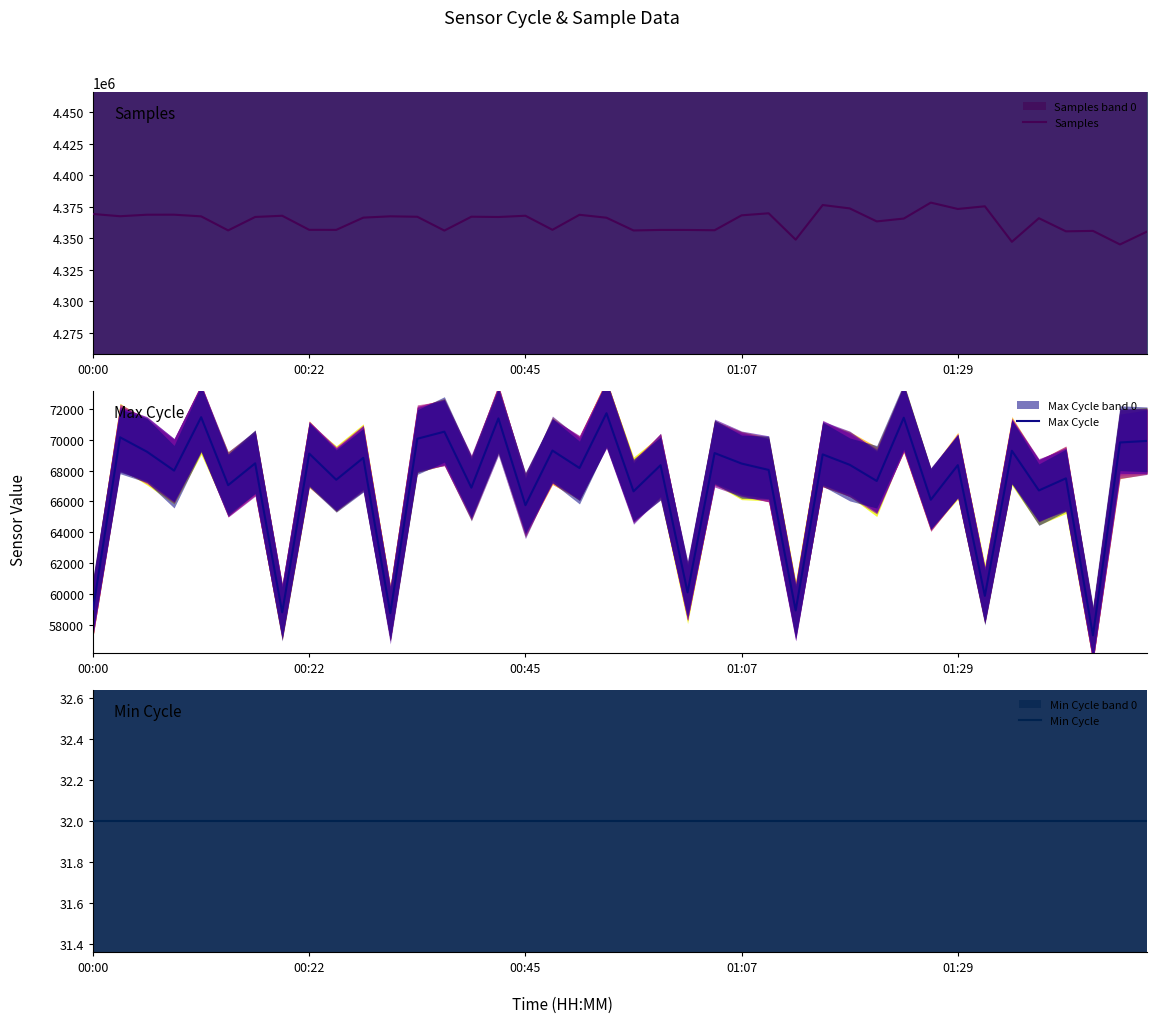

What is the minimum value for Max Cycle?

57314